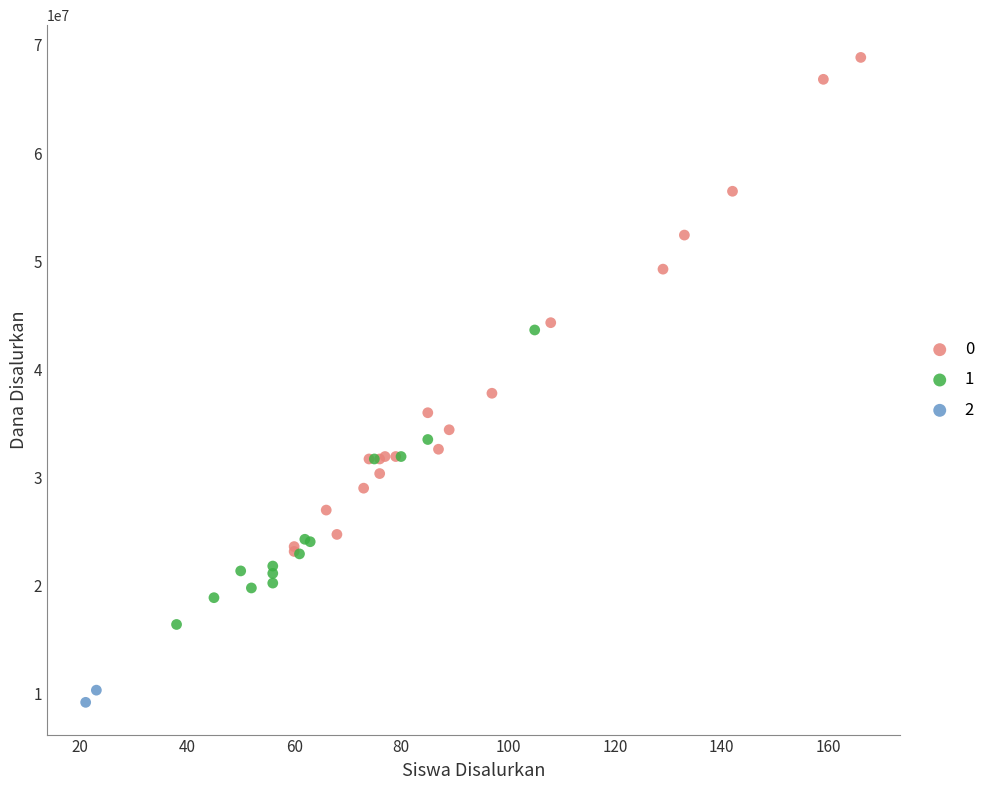

Which series has the largest Y range (max minus min)?

0